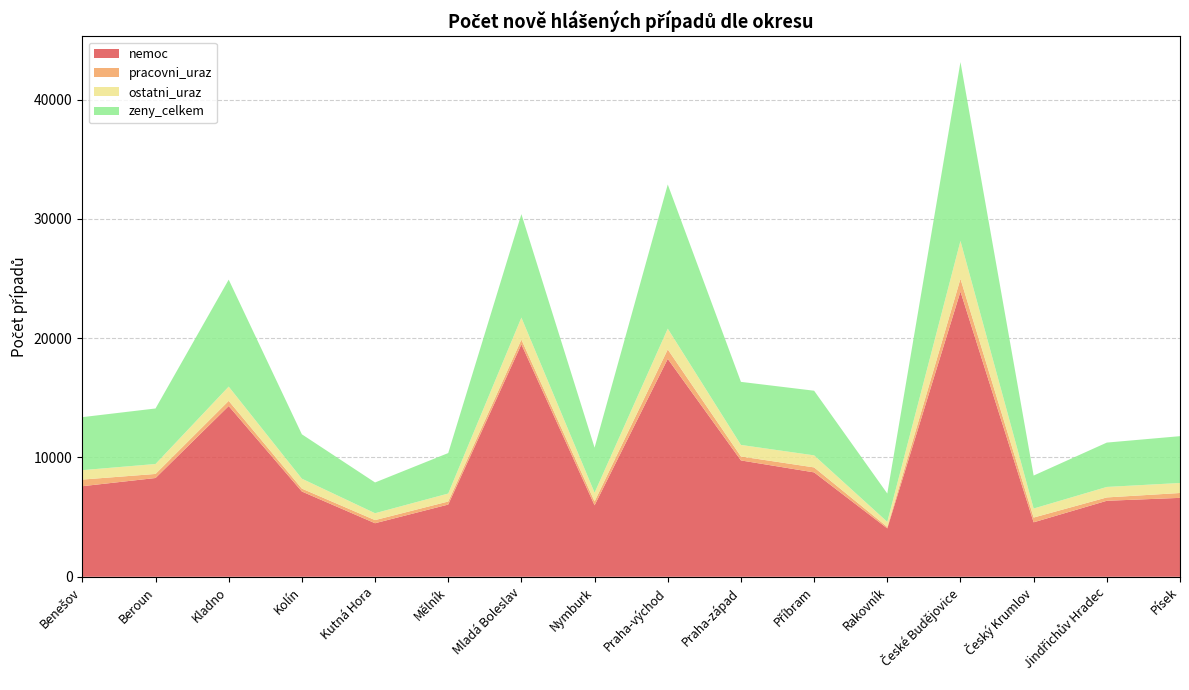

Reading right to left, transcribe all the data shown in this chart.

nemoc: 6614	6369	4565	23909	4056	8750	9752	18265	5990	19482	6052	4487	7146	14312	8278	7592
pracovni_uraz: 408	282	399	1065	123	417	332	794	326	400	257	263	245	434	341	556
ostatni_uraz: 840	879	756	3178	424	1010	967	1739	729	1844	667	576	830	1195	834	789
zeny_celkem: 3924	3718	2764	14996	2376	5419	5287	12088	3779	8673	3394	2579	3721	8966	4654	4444